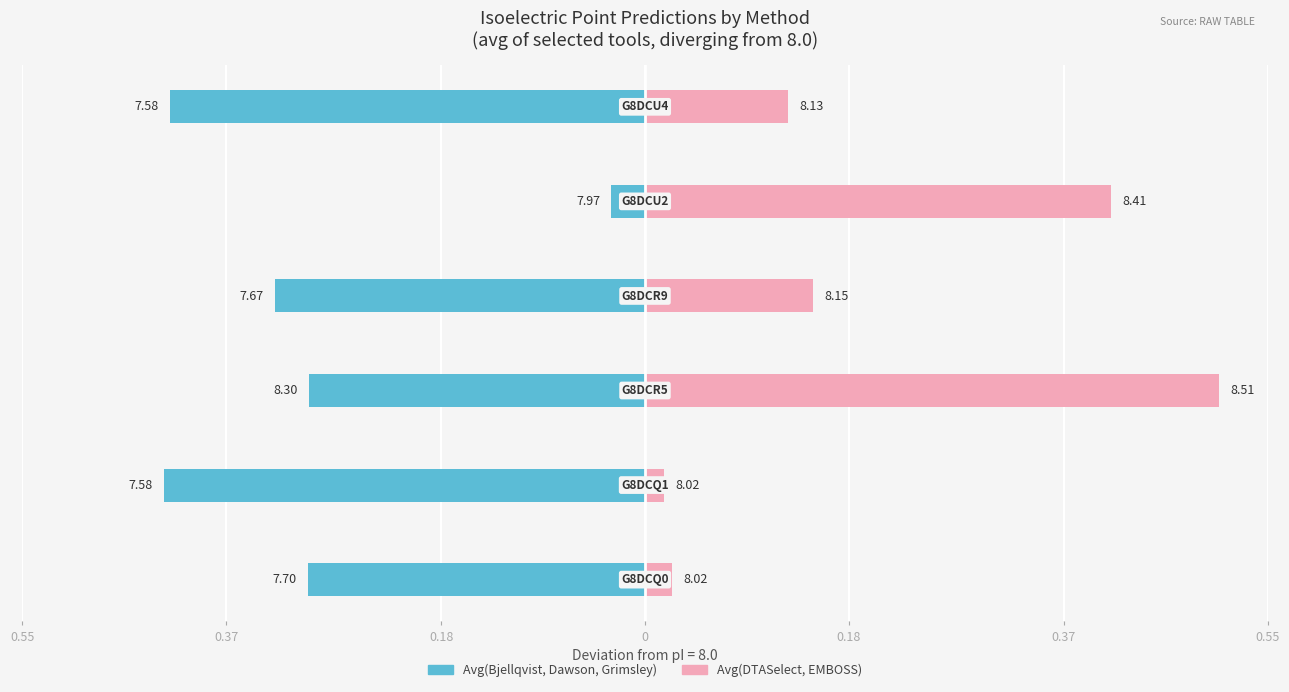

How many data points does each series have?

6